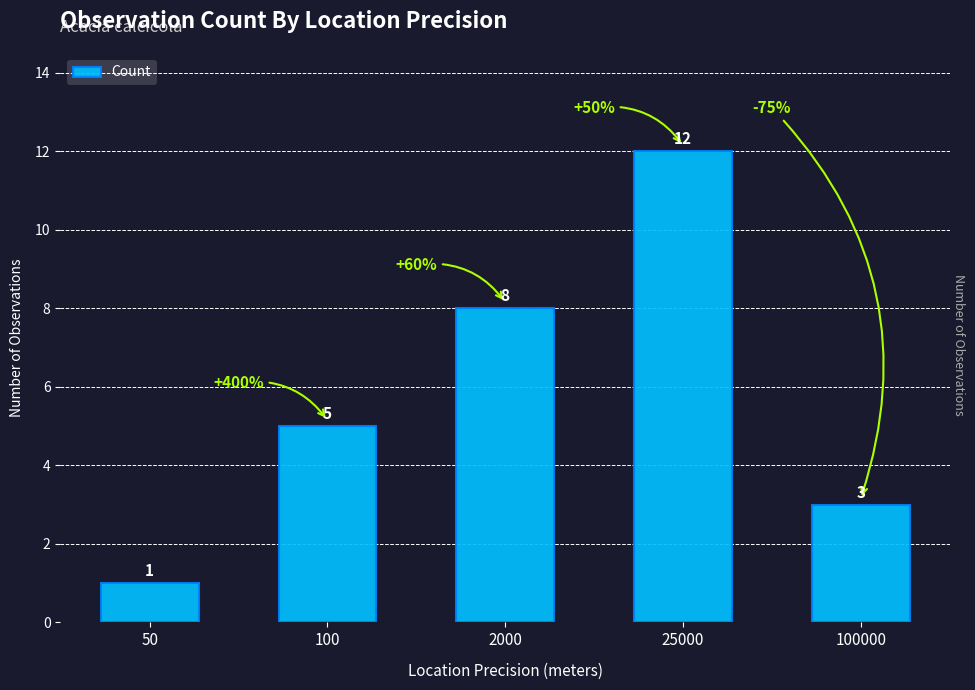

The chart shows a value of 3 at 100000. True or false?

True